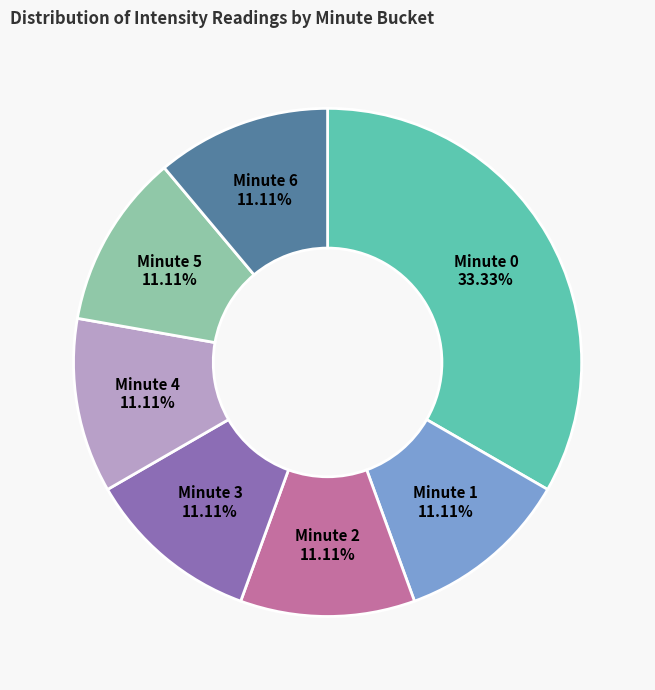

Is the sum of Minute 0 and Minute 2 greater than half?

No